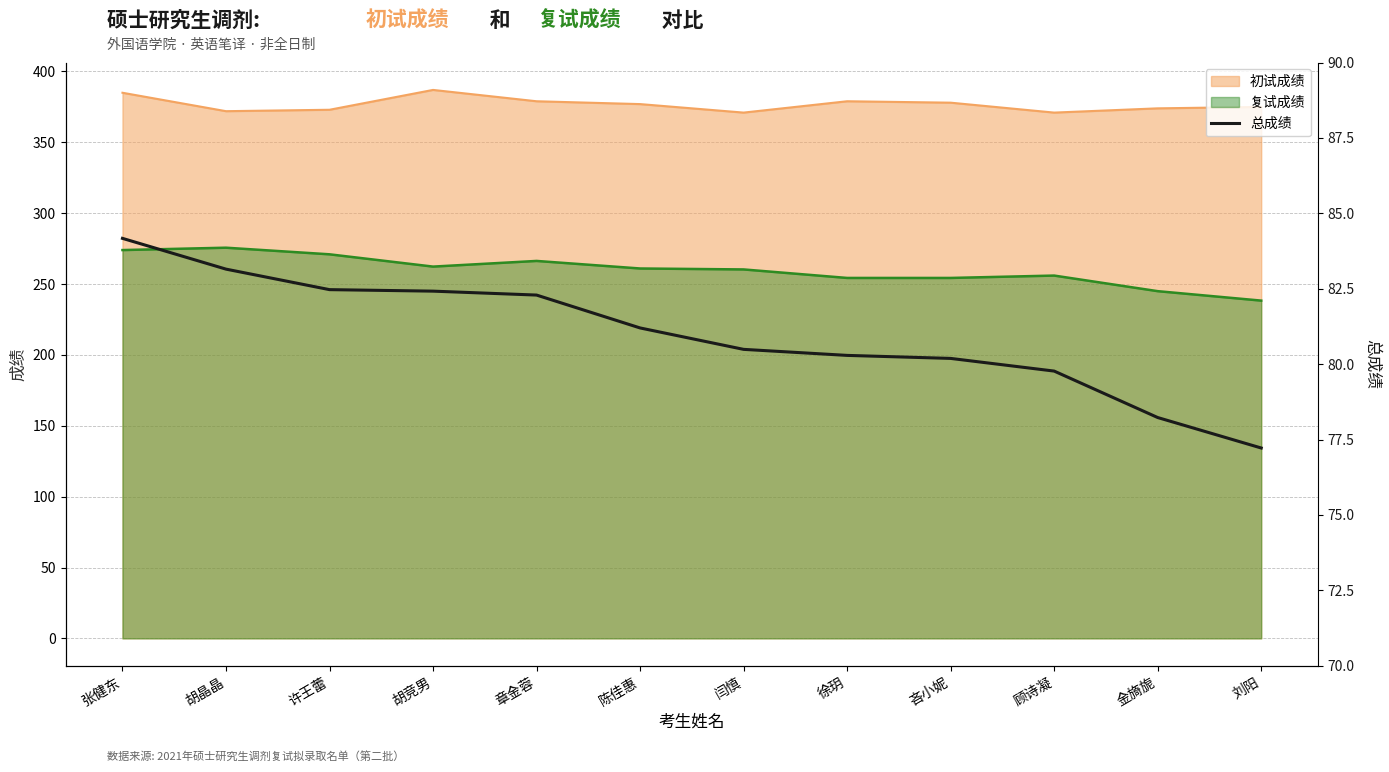

The 复试成绩 series shows 254.3 at 吝小妮. True or false?

True